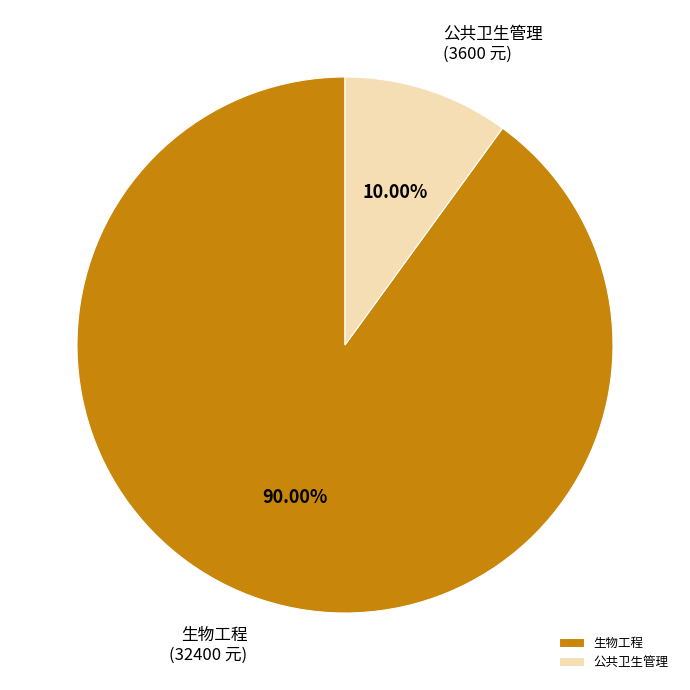

How many segments does this pie chart have?

2